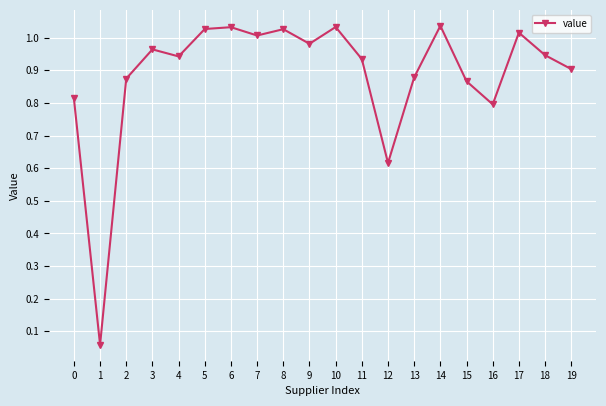

Between 19 and 11, which is larger?

11